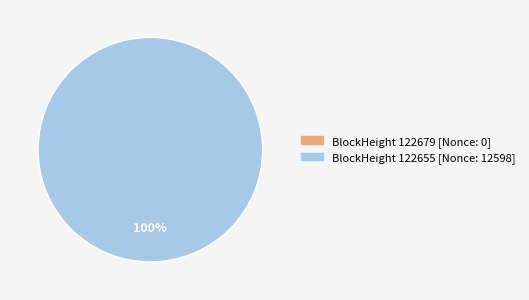

True or false: 122655 accounts for 89% of the total.

False